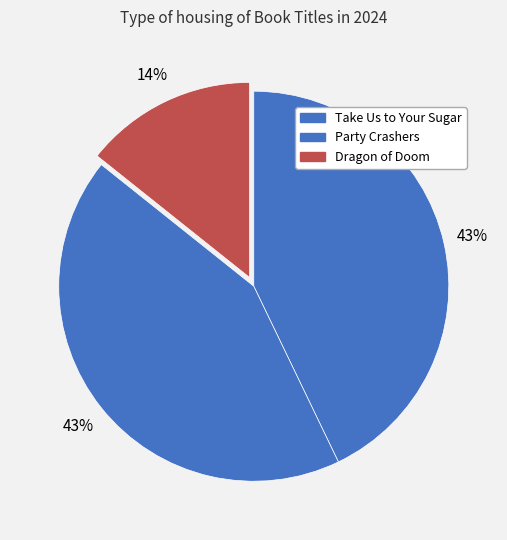

How many slices are in this pie chart?

3